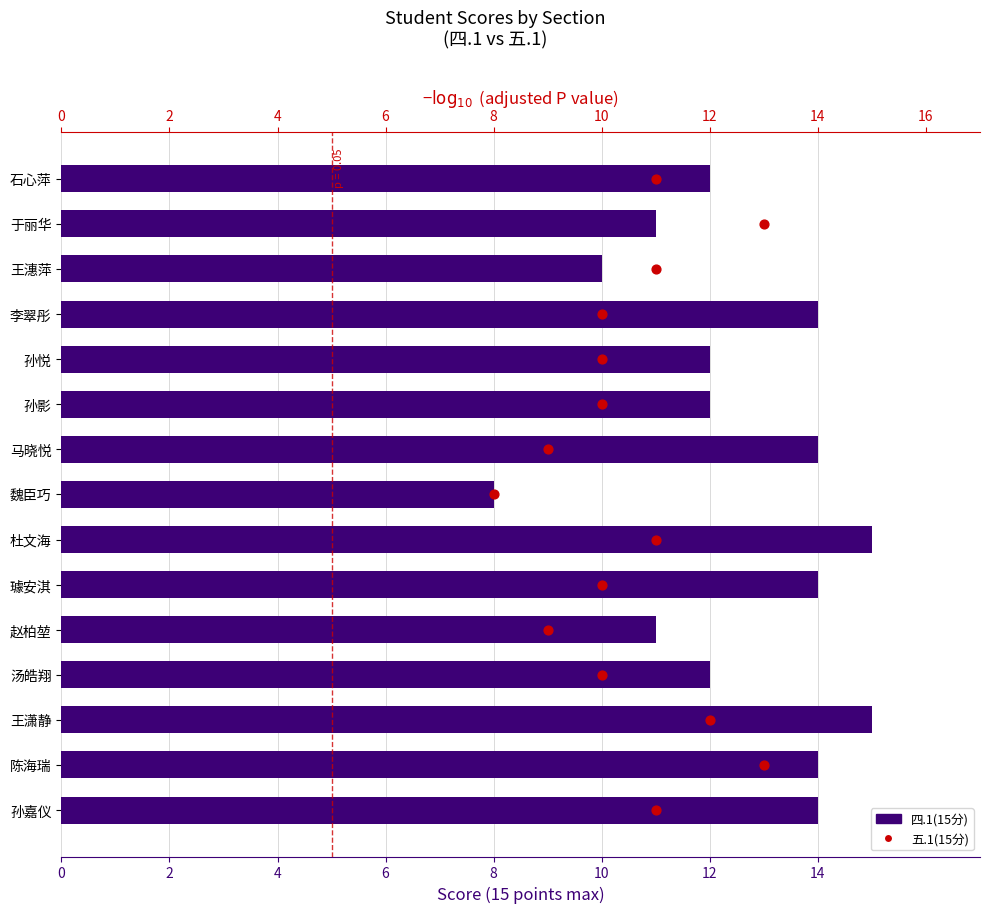

What are all the series names shown in the legend?

四.1(15分), 五.1(15分)